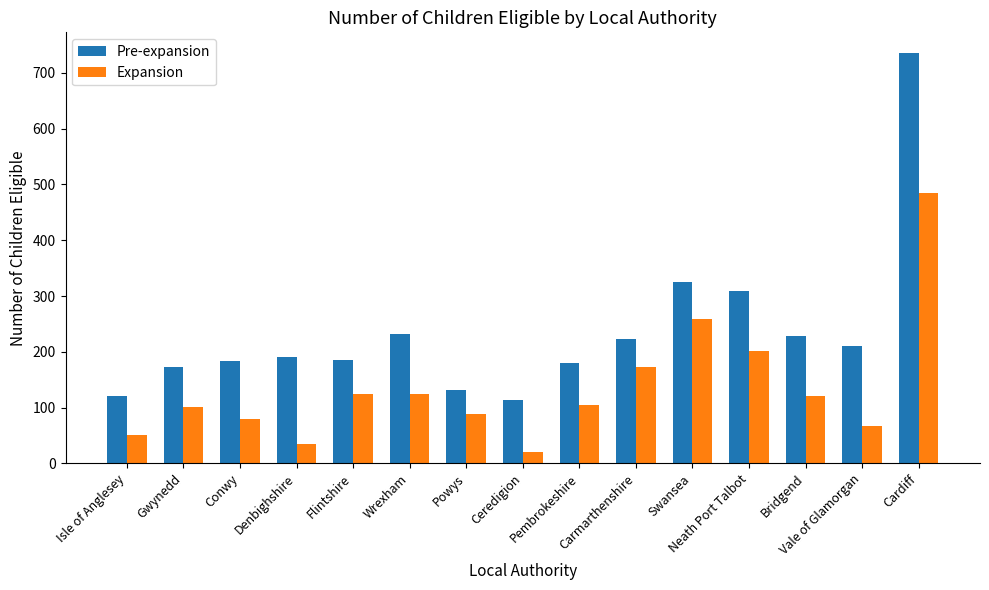

Which series has the widest spread of values?

Pre-expansion